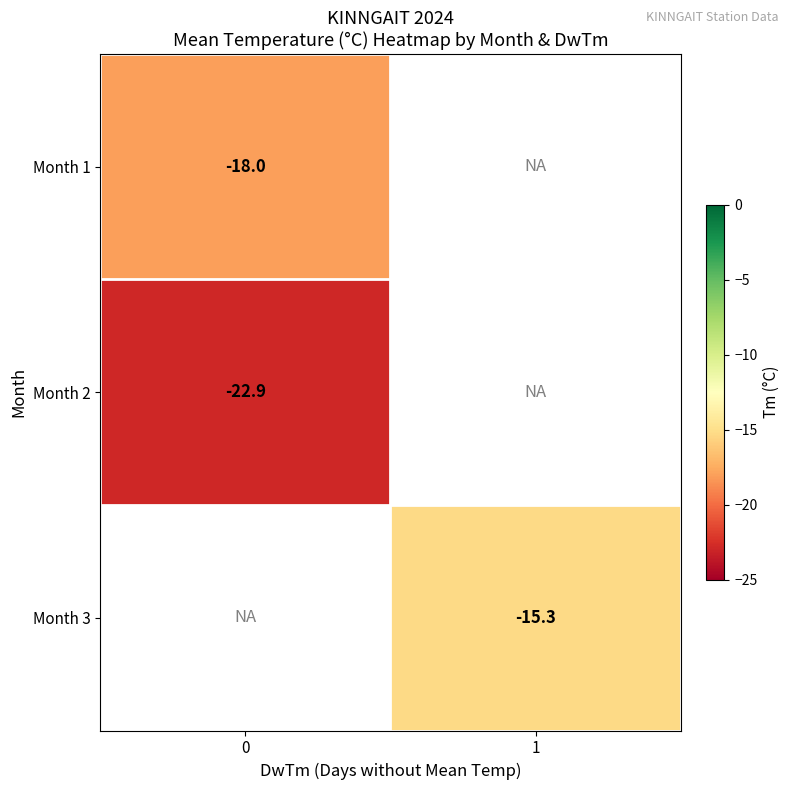

Is it true that Month 1 equals -18.0 at 0?

True